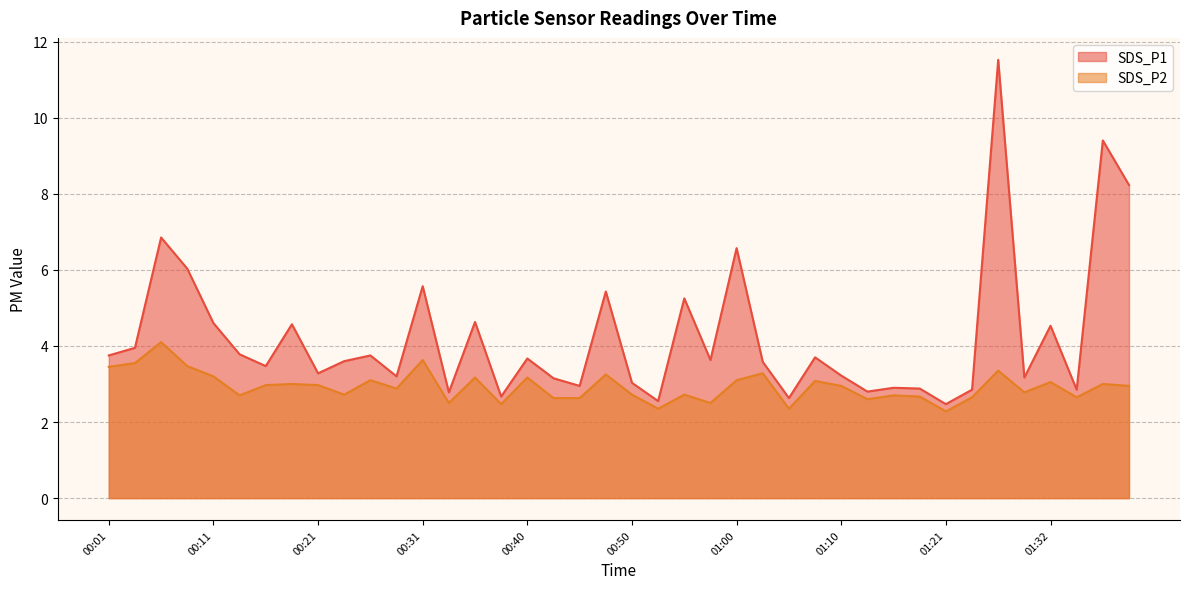

What is the label of the 31st point from the left?

01:15